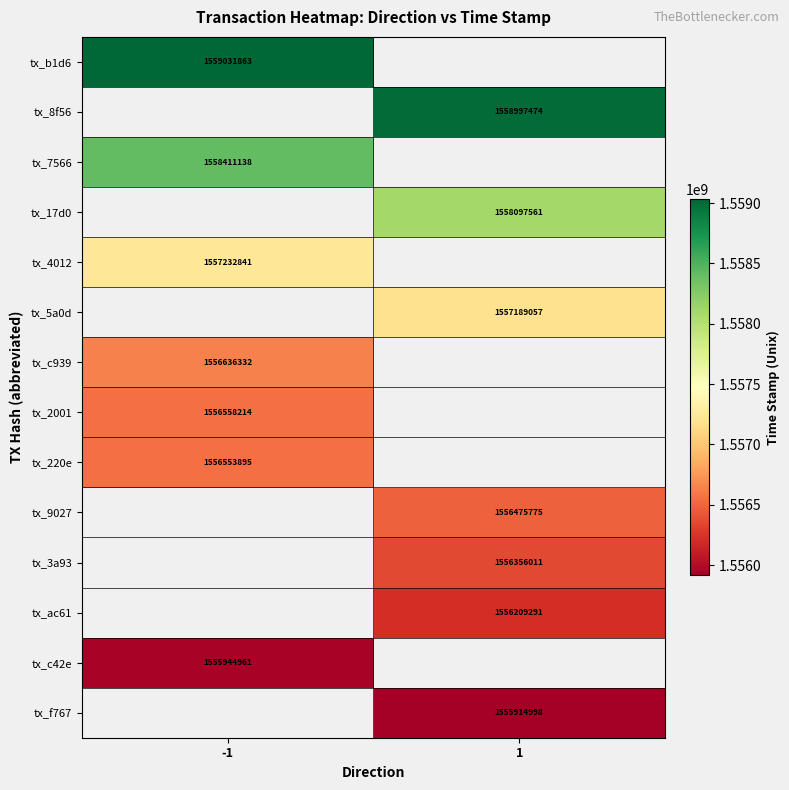

Is it true that tx_5a0d equals 532671383 at 1?

False